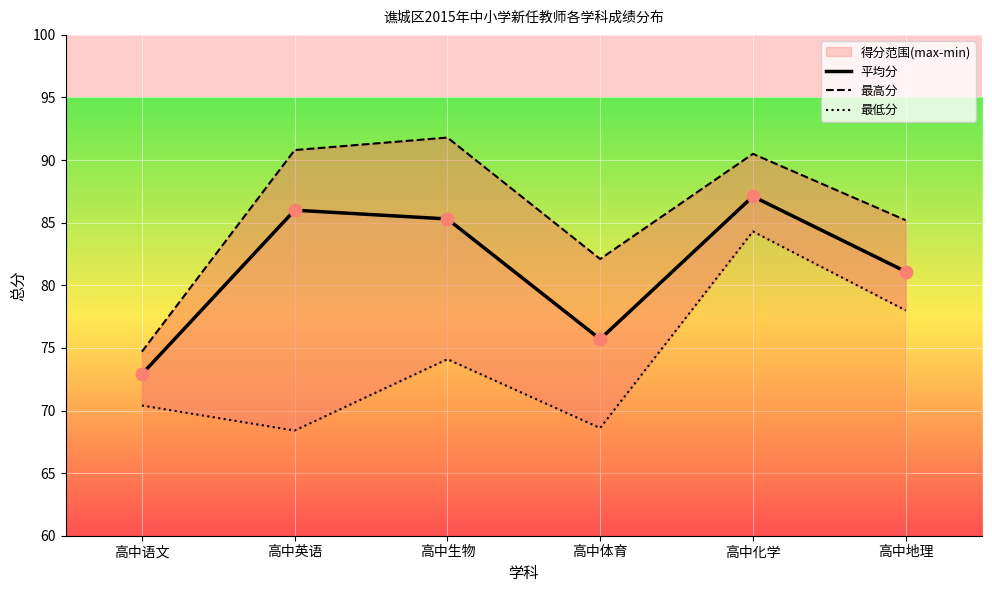

At which category is the sum across all series the highest?

高中化学